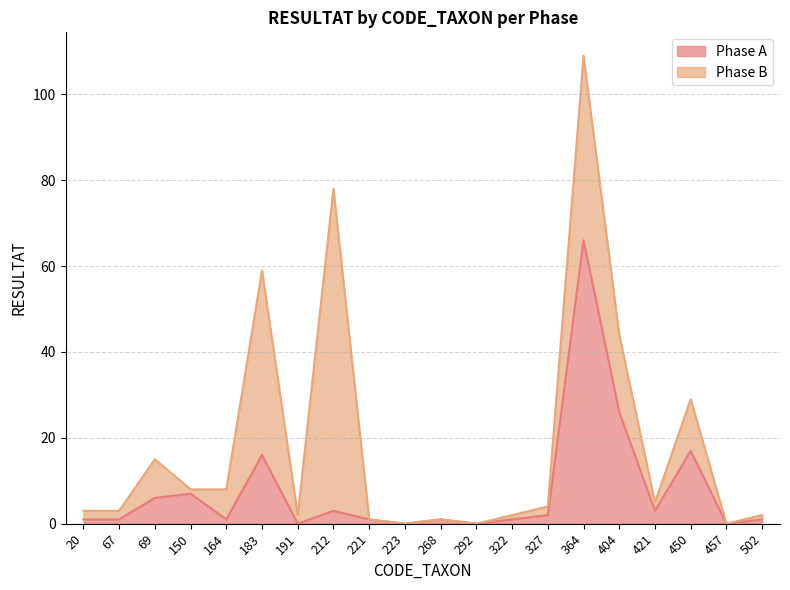

What is the difference between the maximum and minimum values?

66